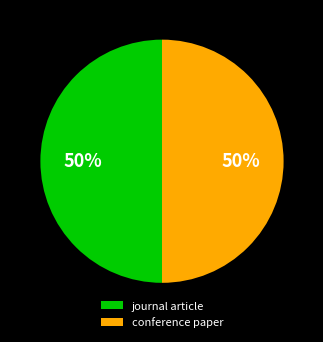

To the nearest percent, what is the combined percentage of journal article and conference paper?

100%